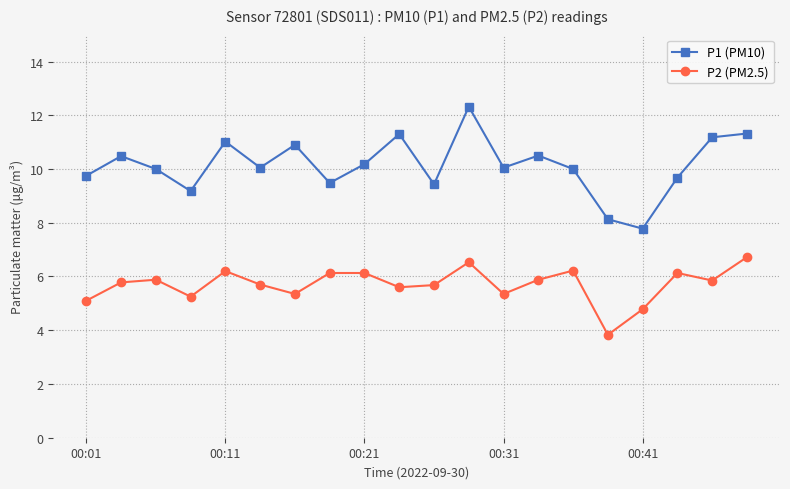

List the series in order of their overall mean, highest first.

P1 (PM10), P2 (PM2.5)